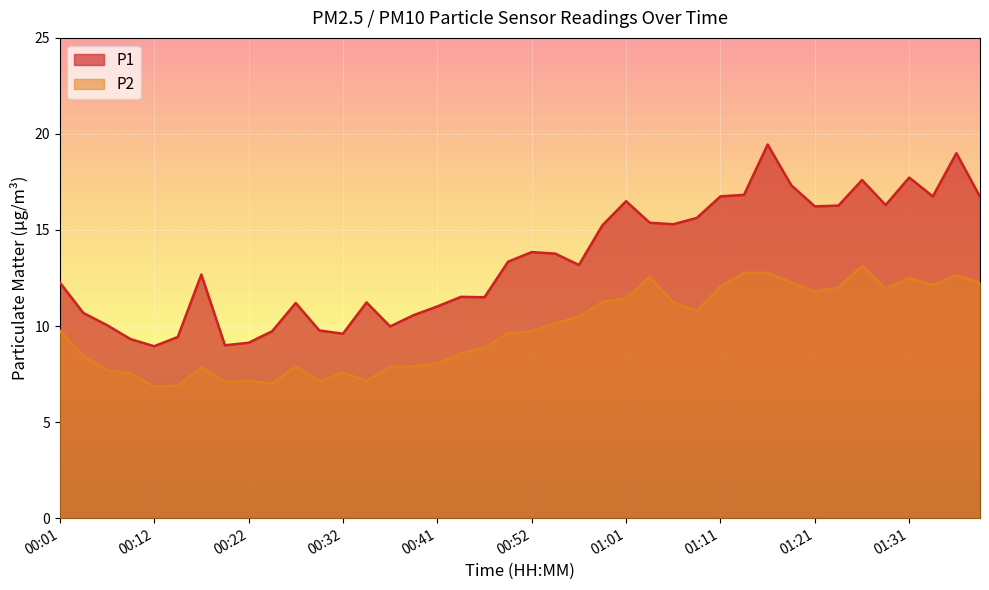

Which category has the lowest value in the P2 series?

00:12